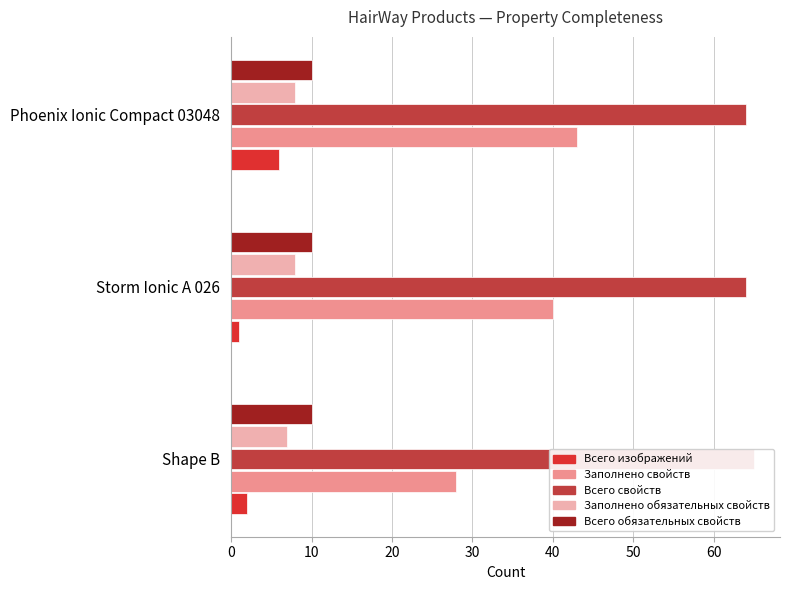

What is the average value of the Всего изображений series?

3.0